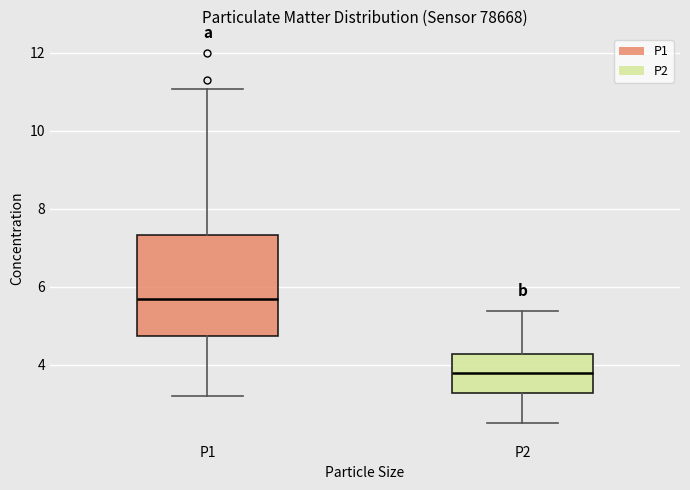

Which box's median line is the lowest?

P2